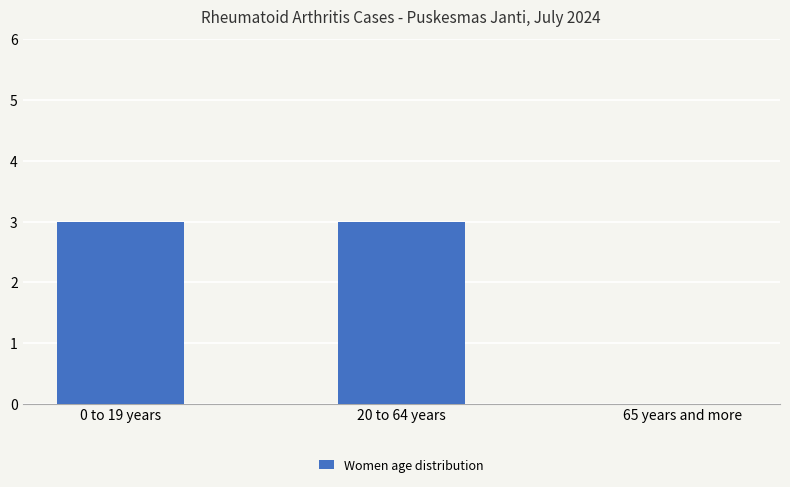

Is it true that the value at 65 years and more is -1?

False